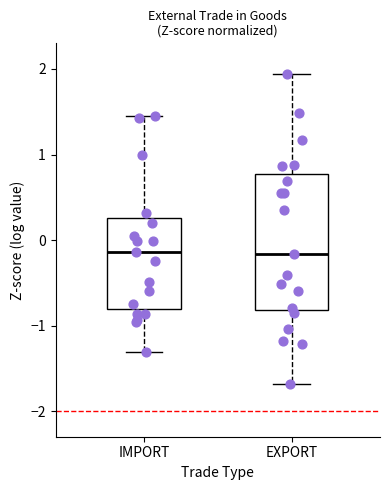

Reading left to right, read every box against the y-axis: the position of its median line, the range the box covers, and the ends of its whiskers. The values are not printed on the chart, so give them approximately, as read against the axis.

IMPORT: median -0.1, box -0.8 to 0.3, whiskers -1.3 to 1.5
EXPORT: median -0.2, box -0.8 to 0.8, whiskers -1.7 to 1.9